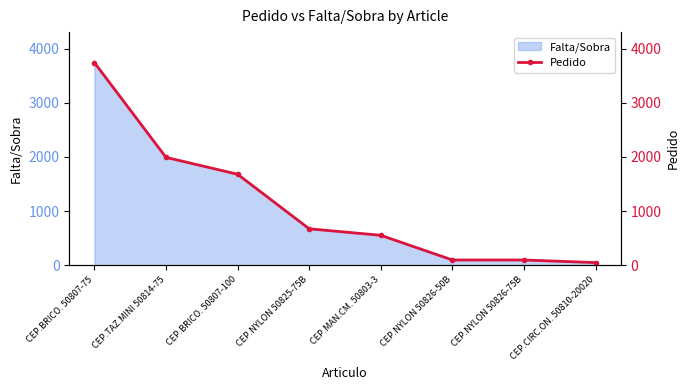

Is it true that the value at CEP.MAN.CM. 50803-3 is 552?

True